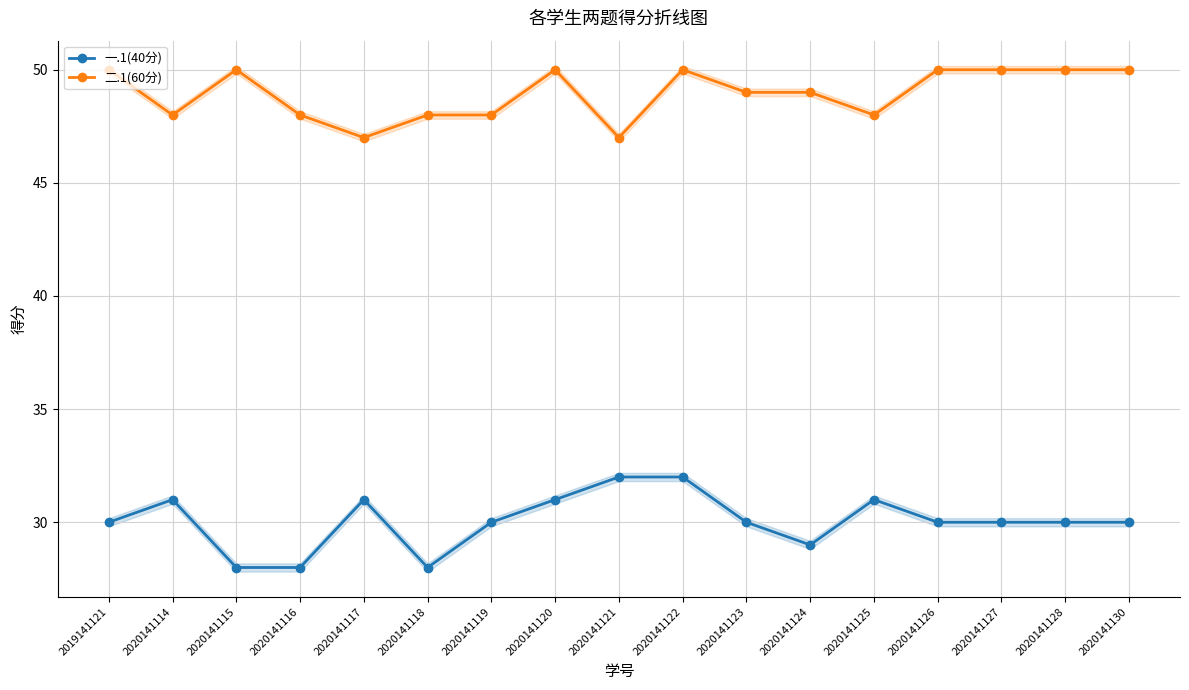

What is the sum of all 二.1(60分) values?

832